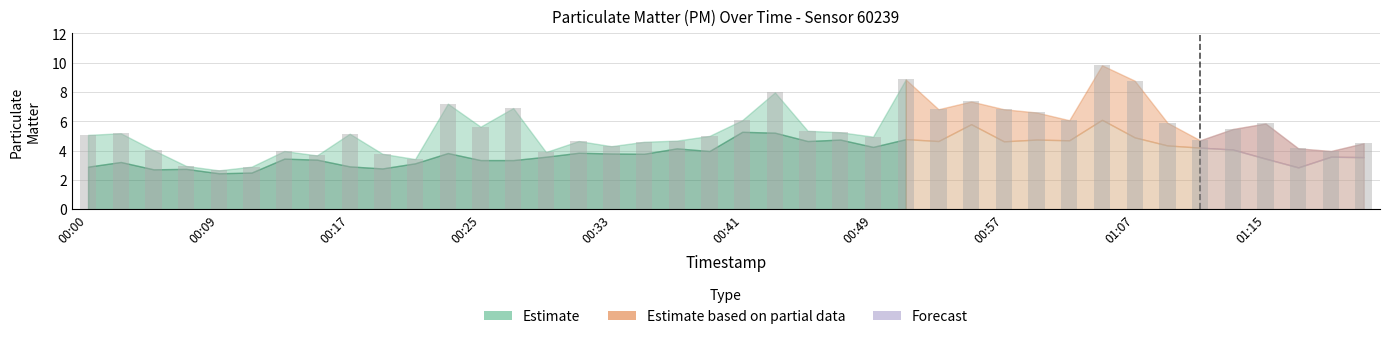

What is the value of the 30th bar from the left?

6.6